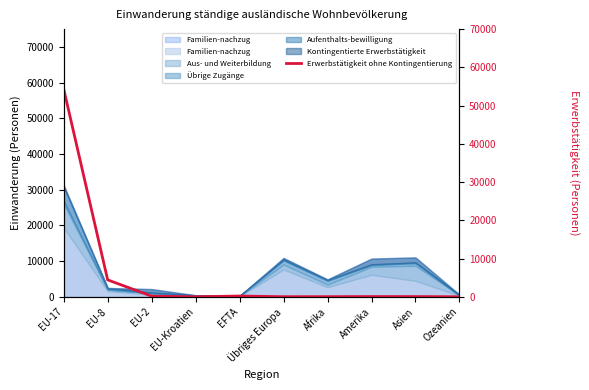

What is the sum of the values at EU-2 and EU-17?

54524